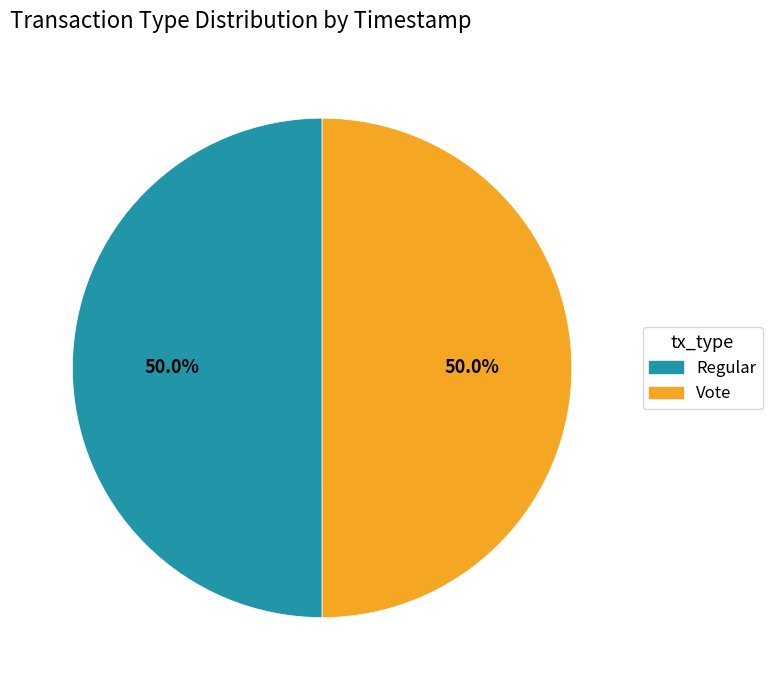

Combined, what portion of the pie is Regular and Vote?

100.0%